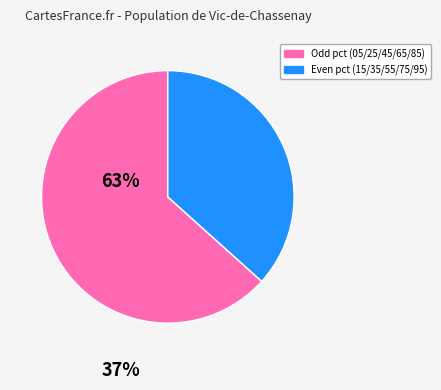

How many slices are in this pie chart?

2